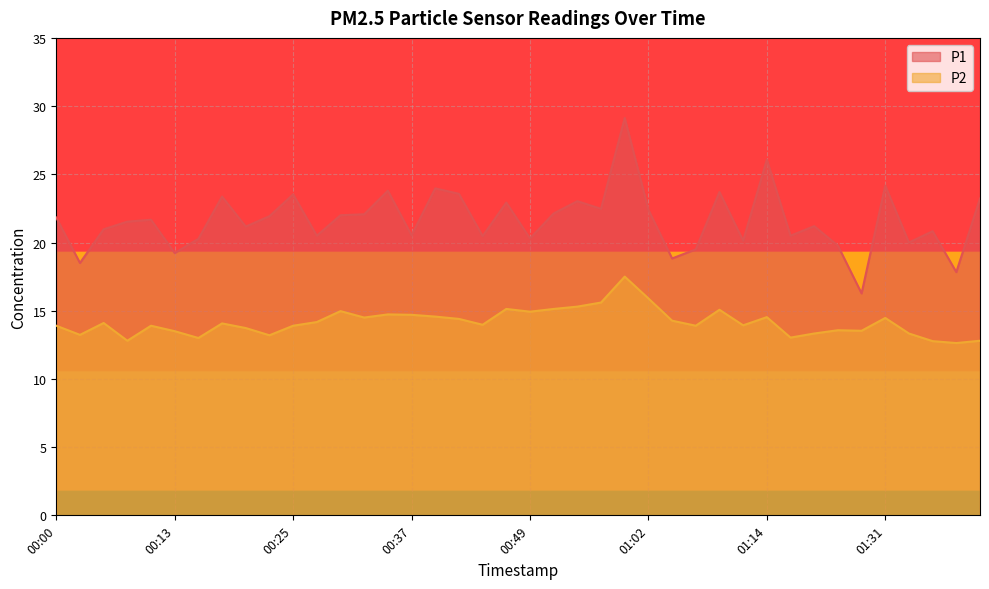

What position from the right is 00:15?

34